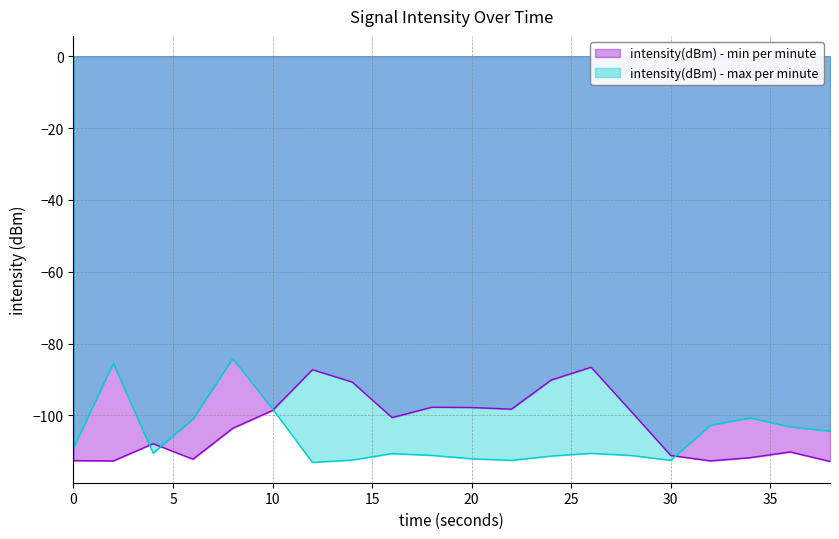

How many distinct data groups are displayed?

2